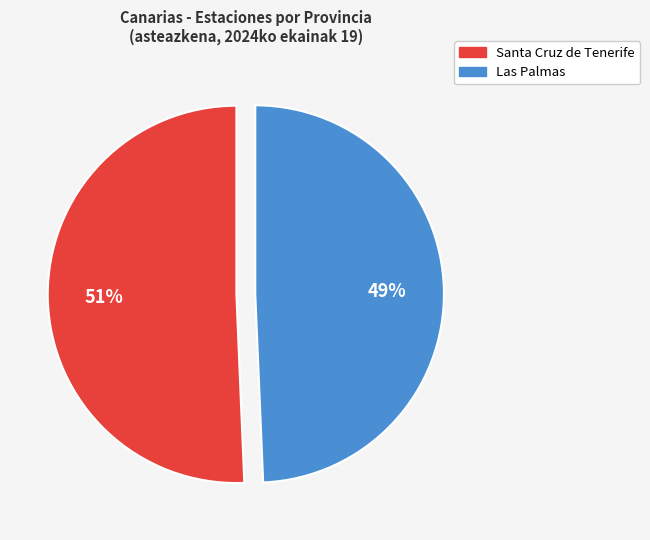

The Santa Cruz de Tenerife slice represents 64% of the pie. True or false?

False